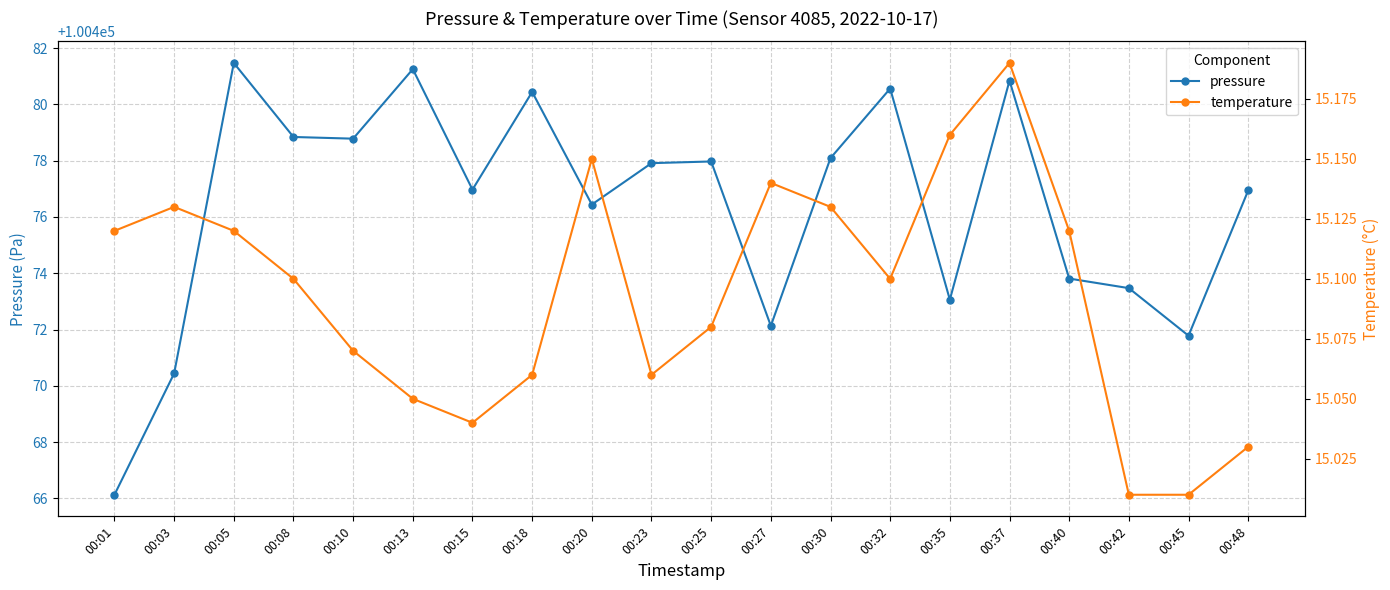

Which series has the largest range (max minus min)?

pressure